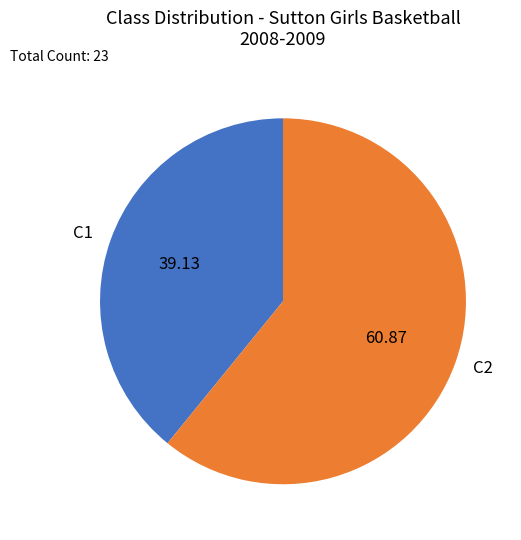

Approximately how many times larger is the value at C1 compared to C2?

0.6